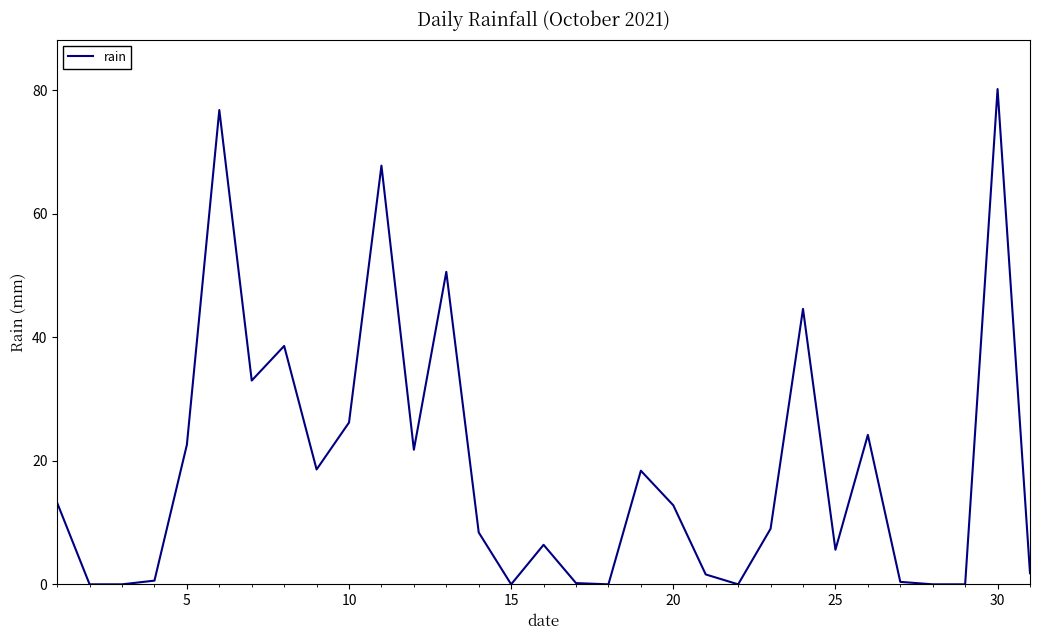

What is the maximum value shown in the chart?

80.2